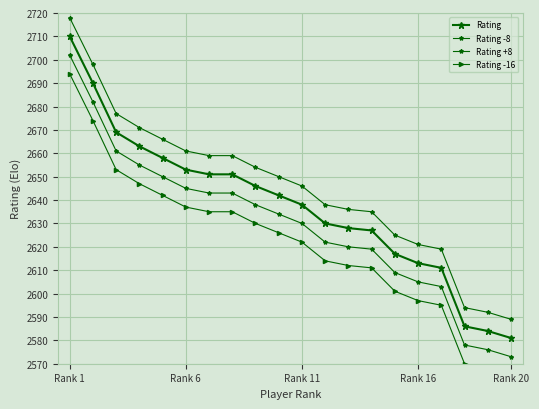

At which label does Rating +8 first exceed 2650?

Rank 1